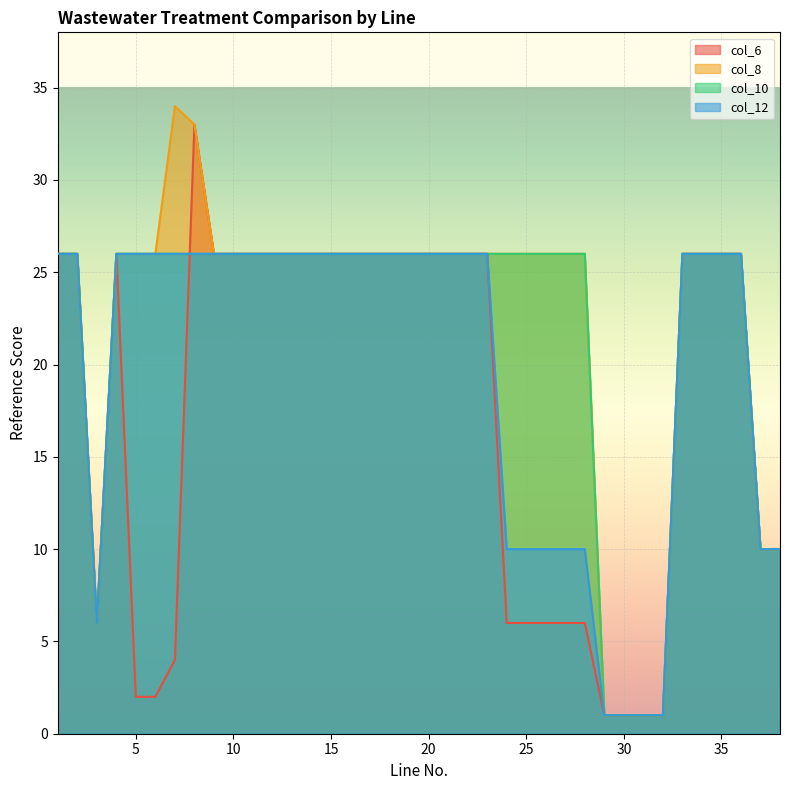

What is the sum of all col_6 values?

673